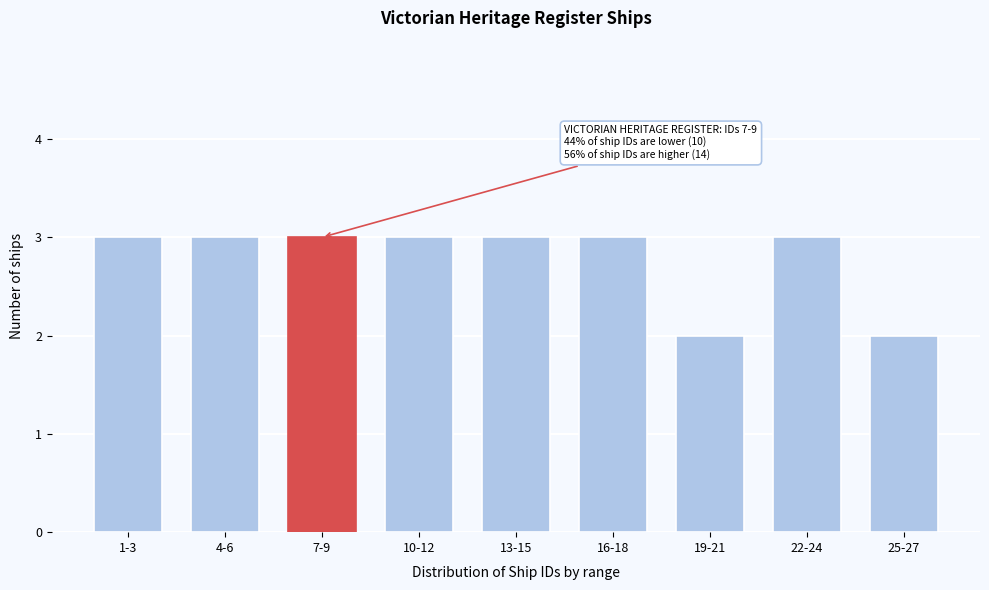

Reading left to right, transcribe all the data shown in this chart.

1-3=3	4-6=3	7-9=3	10-12=3	13-15=3	16-18=3	19-21=2	22-24=3	25-27=2